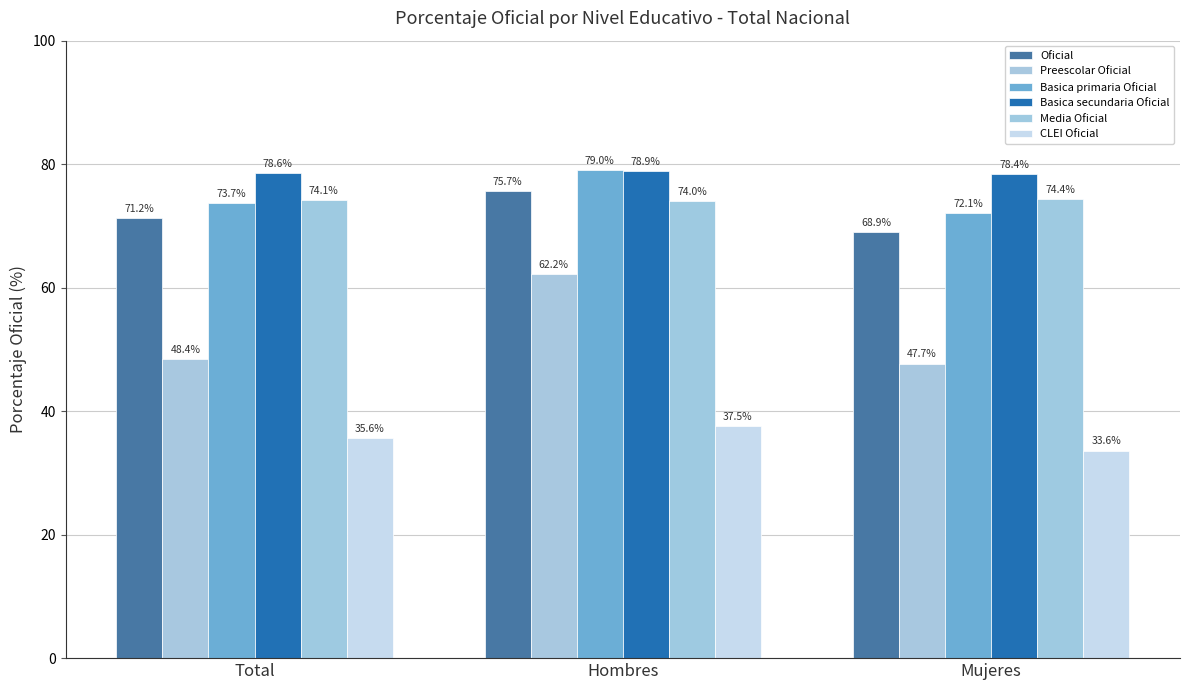

What position from the left is Total?

1